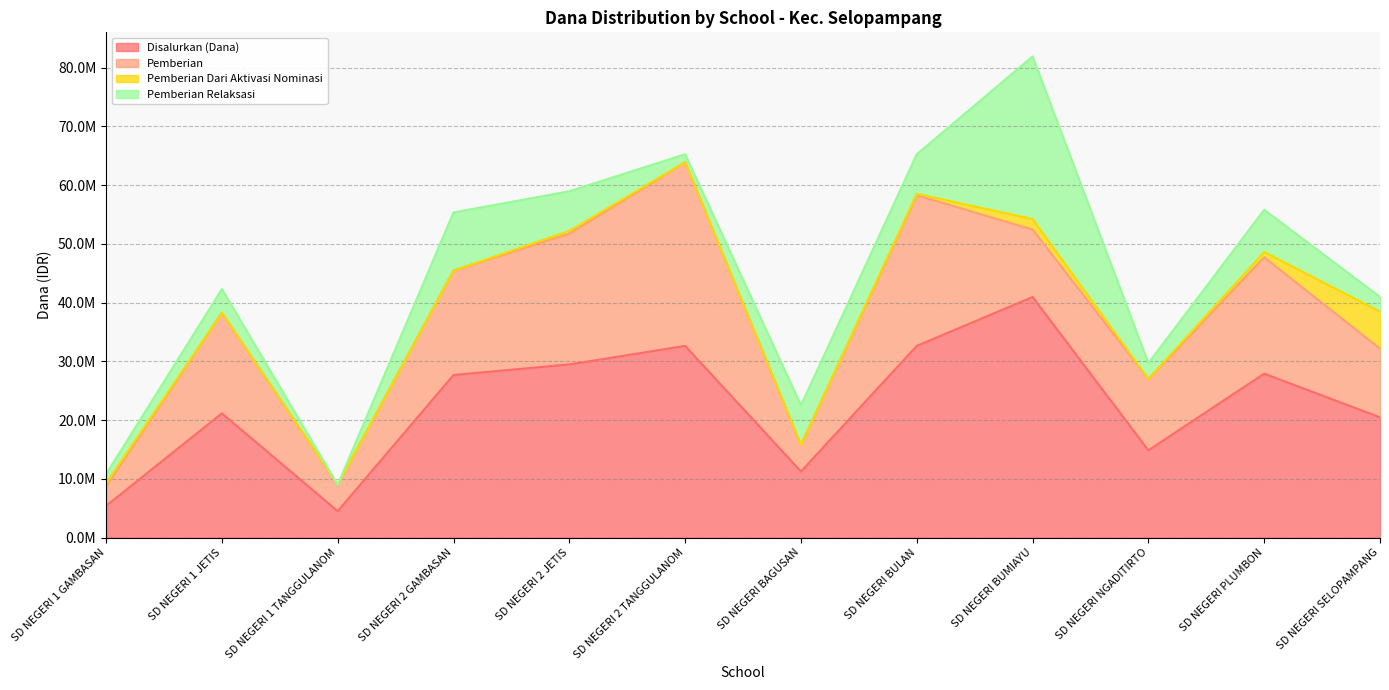

What is the label of the 8th point from the left?

SD NEGERI BULAN